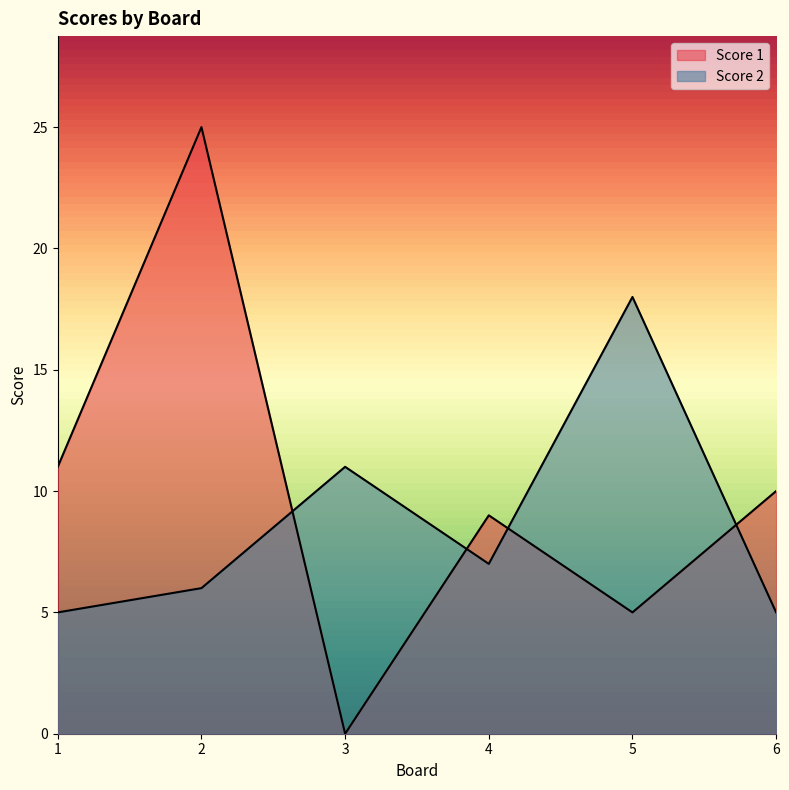

Is it true that Score 1 equals 9 at 4?

True